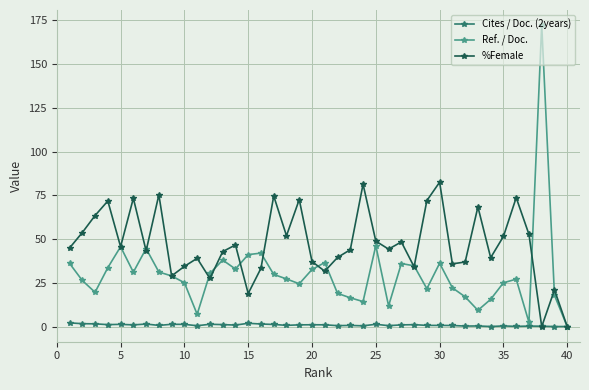

What are all the series names shown in the legend?

Cites / Doc. (2years), Ref. / Doc., %Female